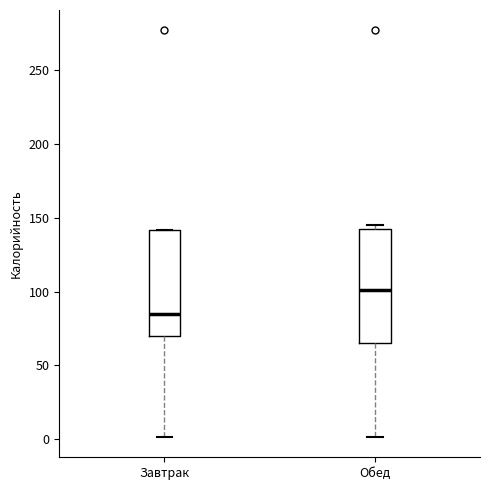

Reading left to right, read every box against the y-axis: the position of its median line, the range the box covers, and the ends of its whiskers. The values are not printed on the chart, so give them approximately, as read against the axis.

Завтрак: median 85, box 70 to 140, whiskers 0 to 140
Обед: median 100, box 65 to 145, whiskers 0 to 145 (just above the box's upper edge)